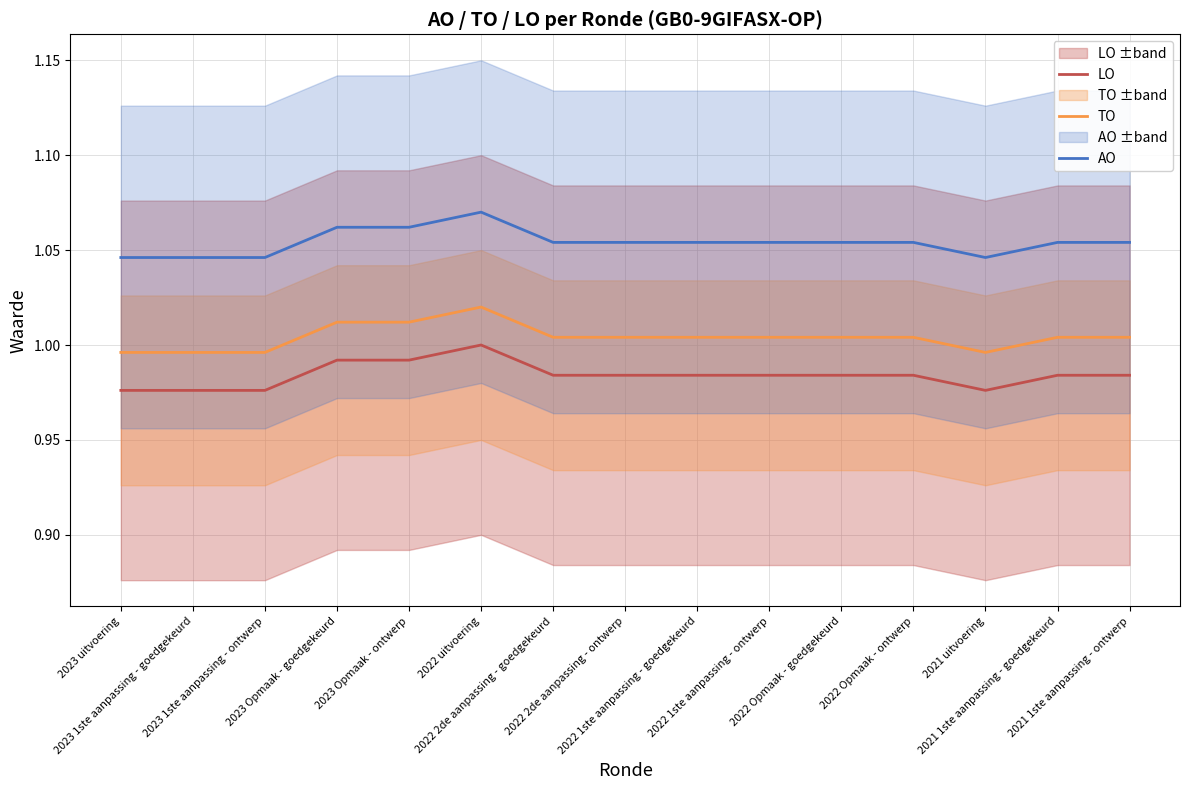

What is the average value of the TO series?

1.0